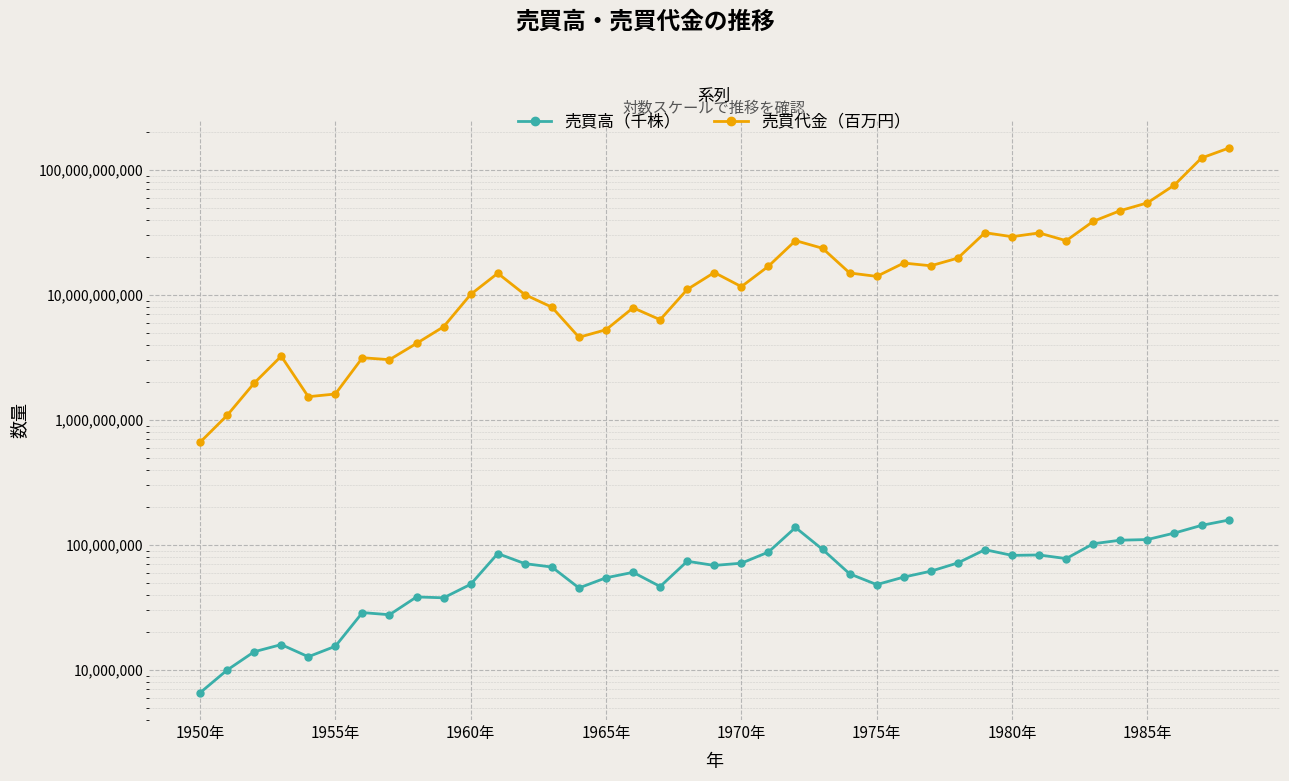

Is this an area chart (filled region under the line)?

No